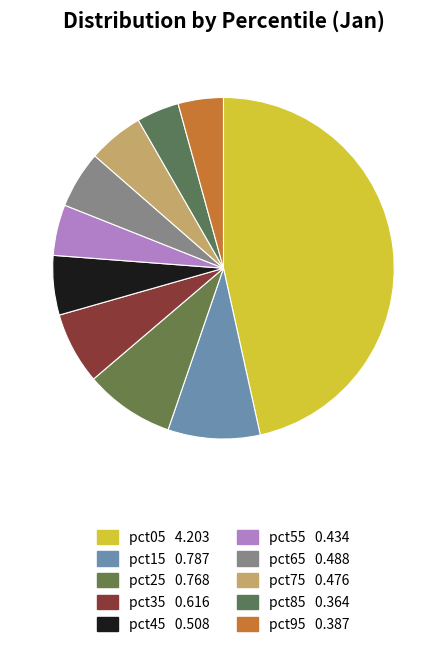

Is pct75 the majority of the pie?

No